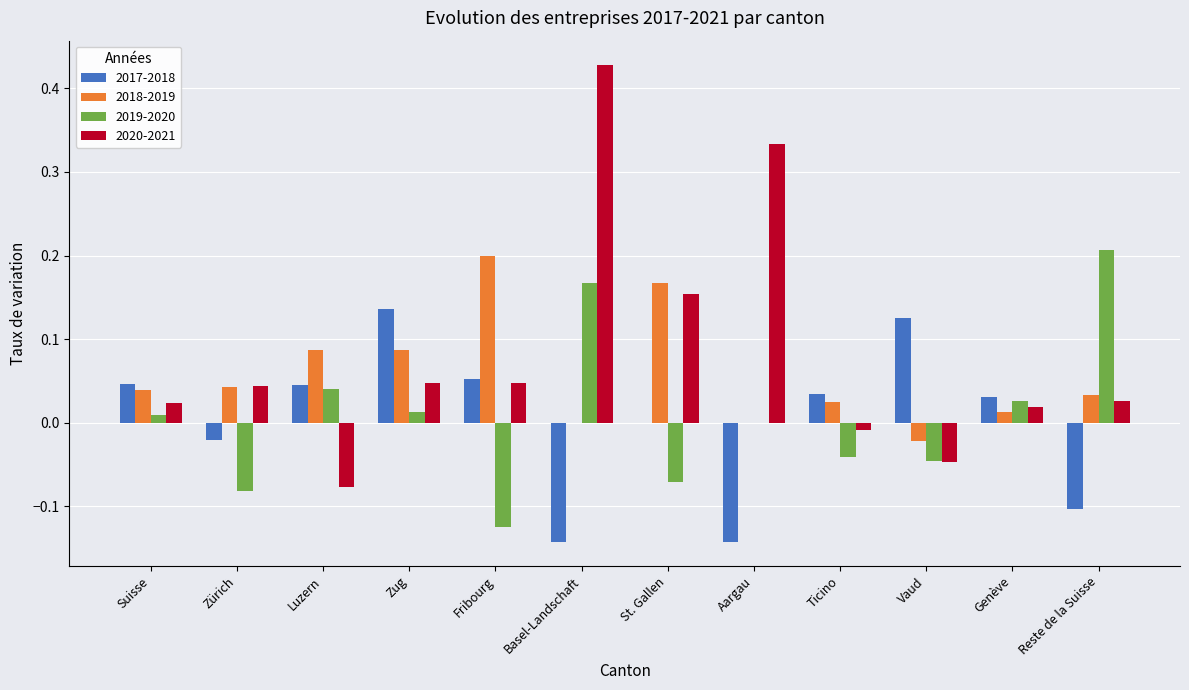

Which category has the highest value in the 2020-2021 series?

Basel-Landschaft